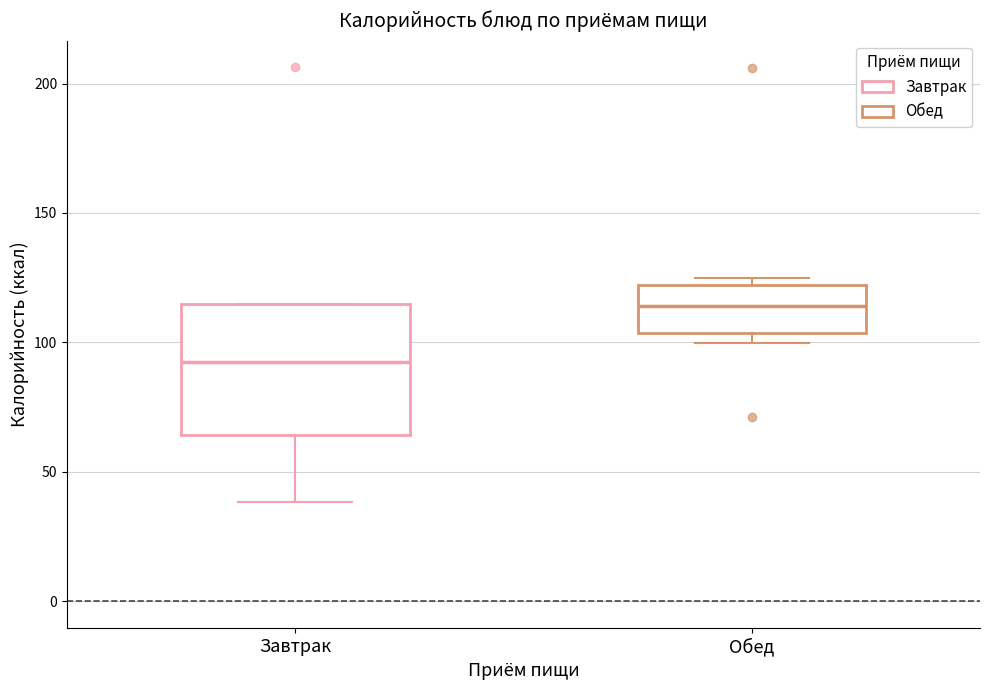

Comparing the boxes themselves (not the whiskers), which one is the tallest?

Завтрак